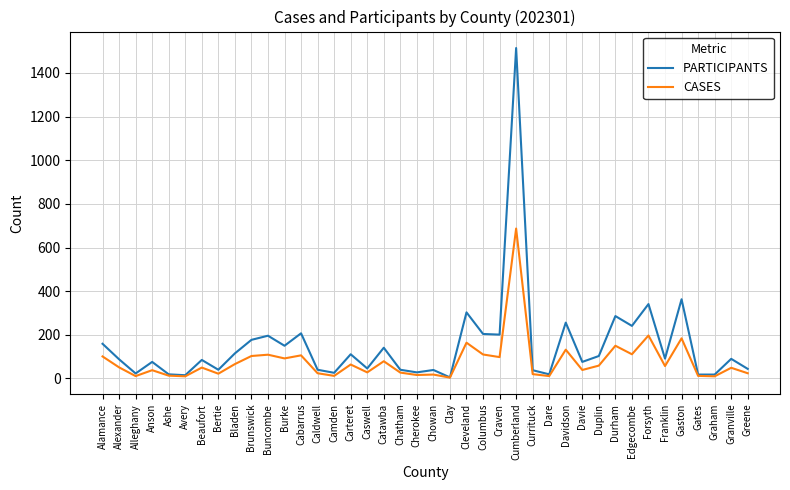

How many lines are shown in the chart?

2